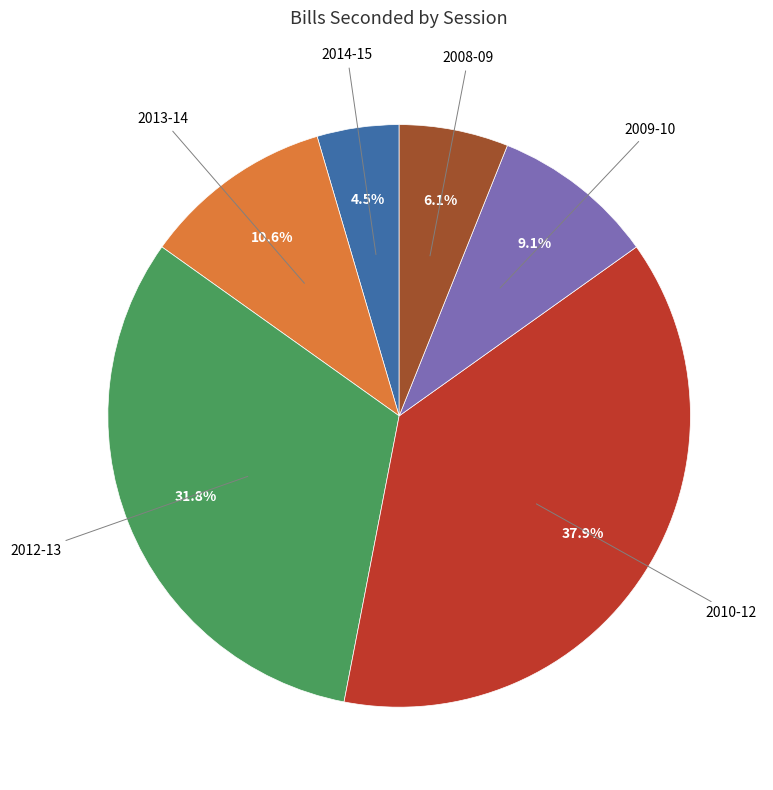

Is there a majority slice in this chart?

No